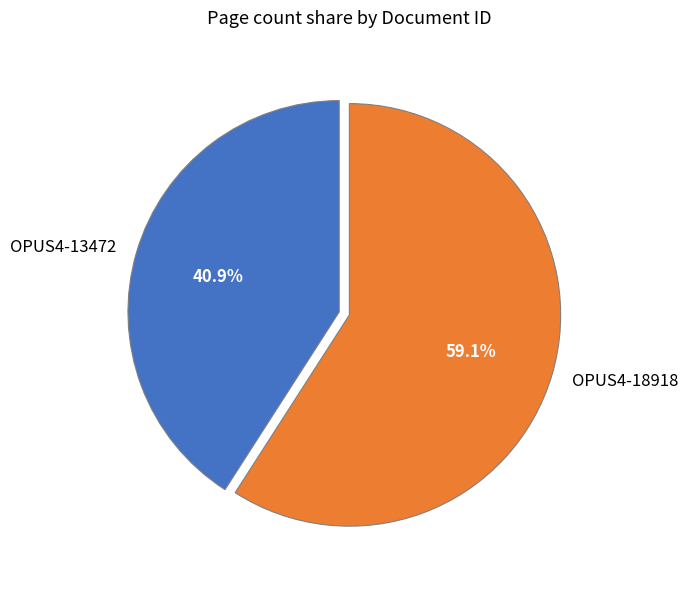

To the nearest percent, what is the average slice percentage?

50%